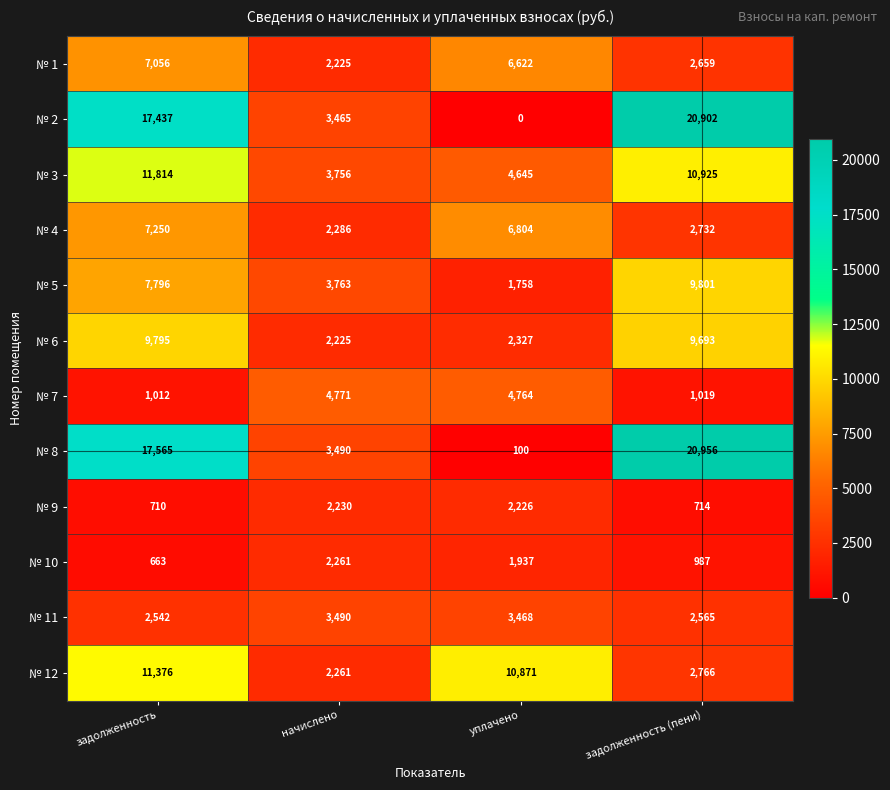

Which series changed the most between задолженность and уплачено?

№ 8